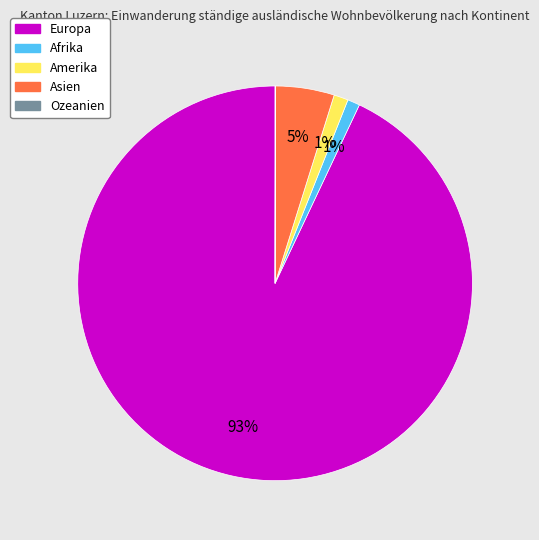

What is the largest slice in the pie chart?

Europa